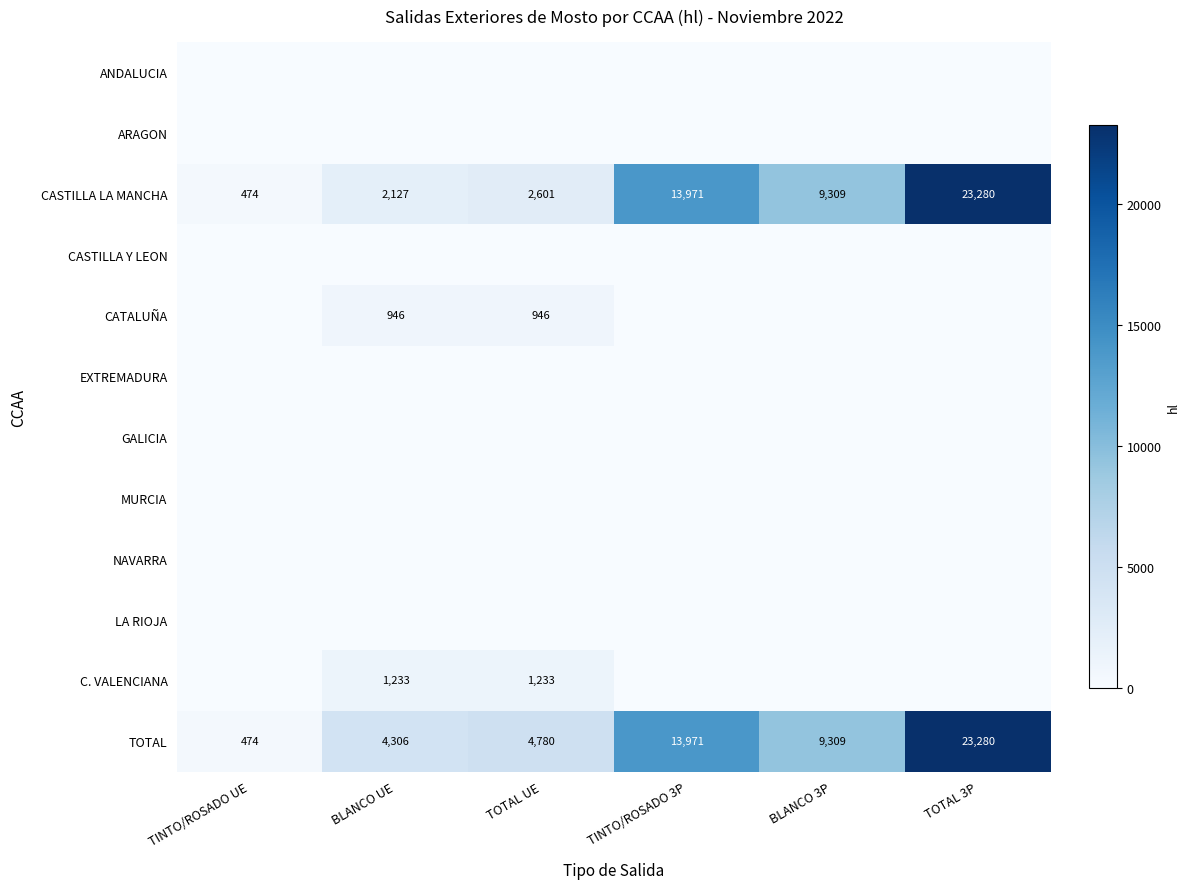

The value of TOTAL at TINTO/ROSADO 3P is 13971. True or false?

True